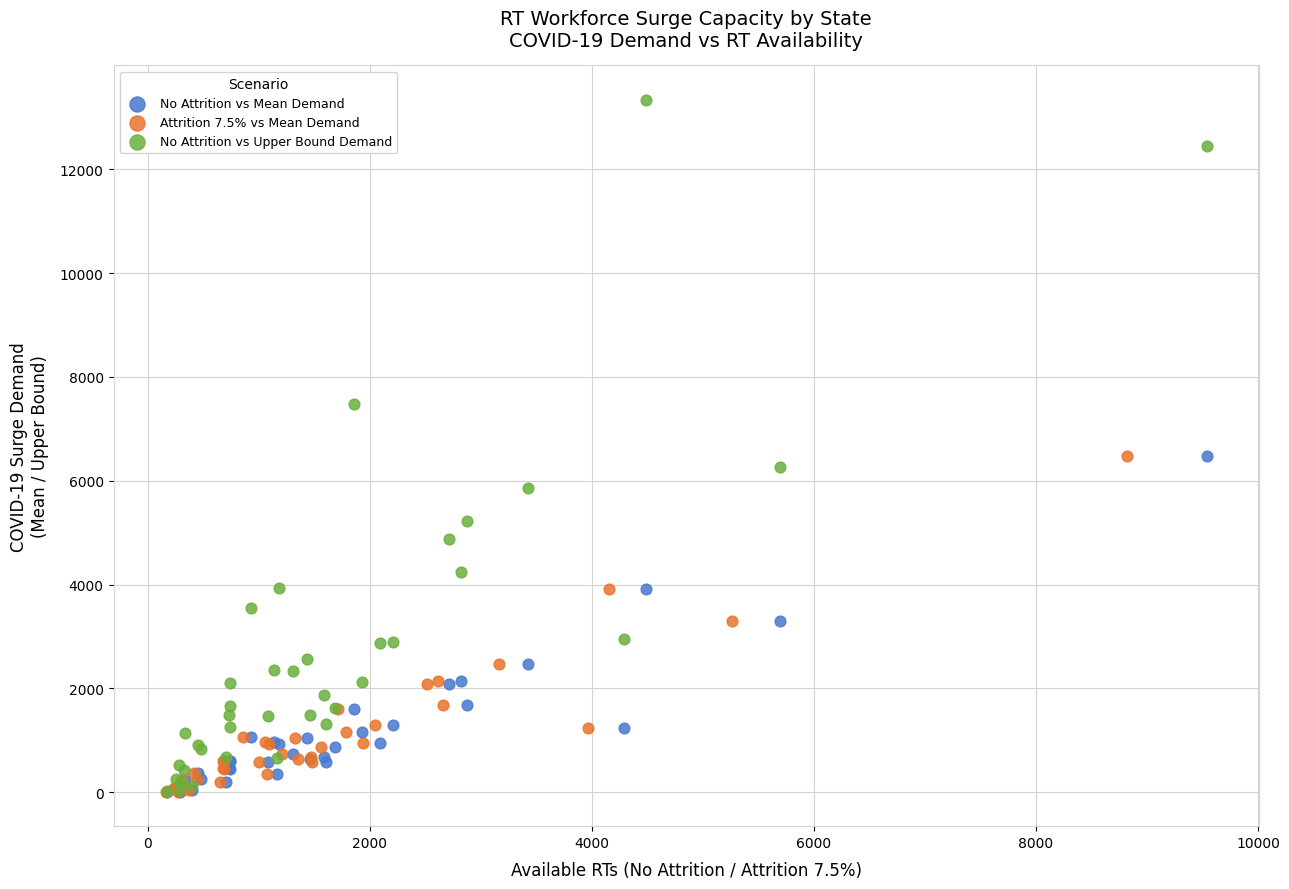

Which series contains the highest Y value?

No Attrition vs Upper Bound Demand